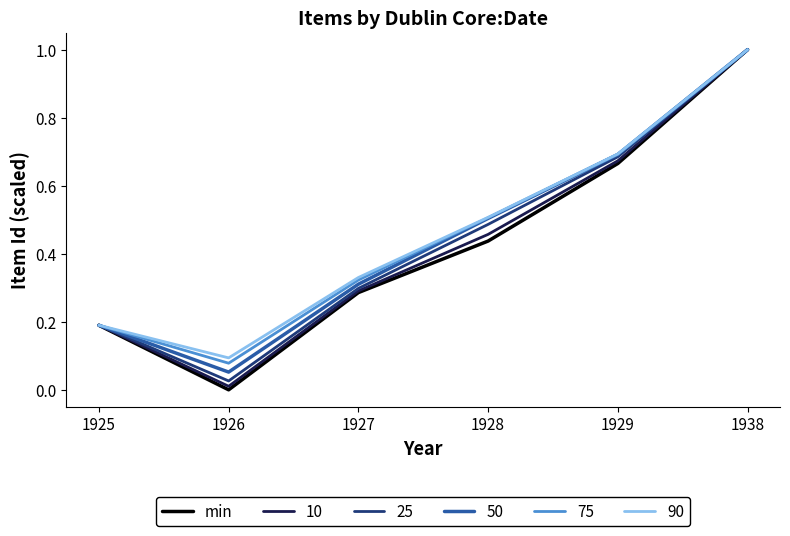

Which series changed the most between 1926 and 1929?

min